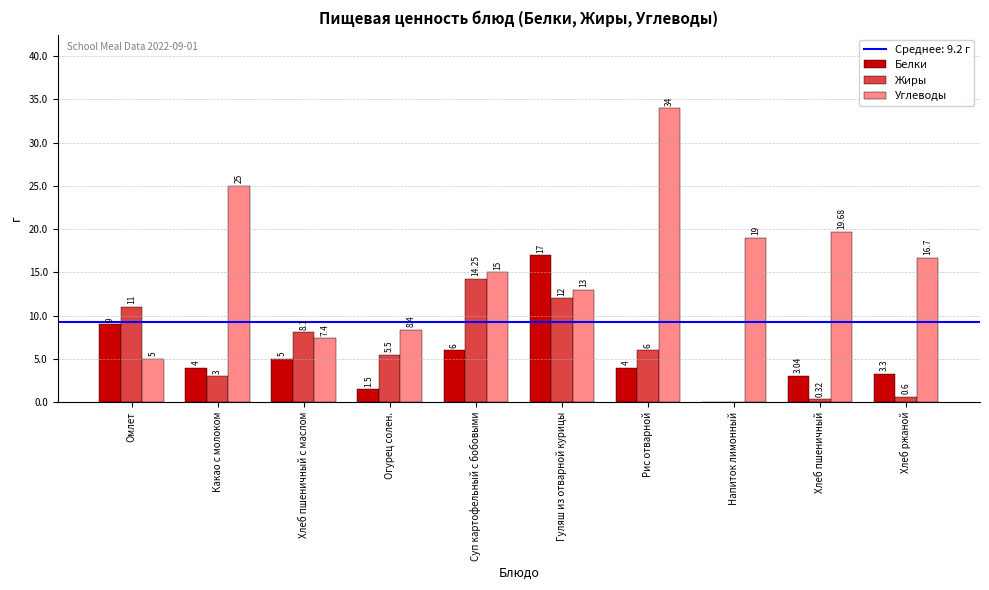

At which category is the sum across all series the highest?

Рис отварной